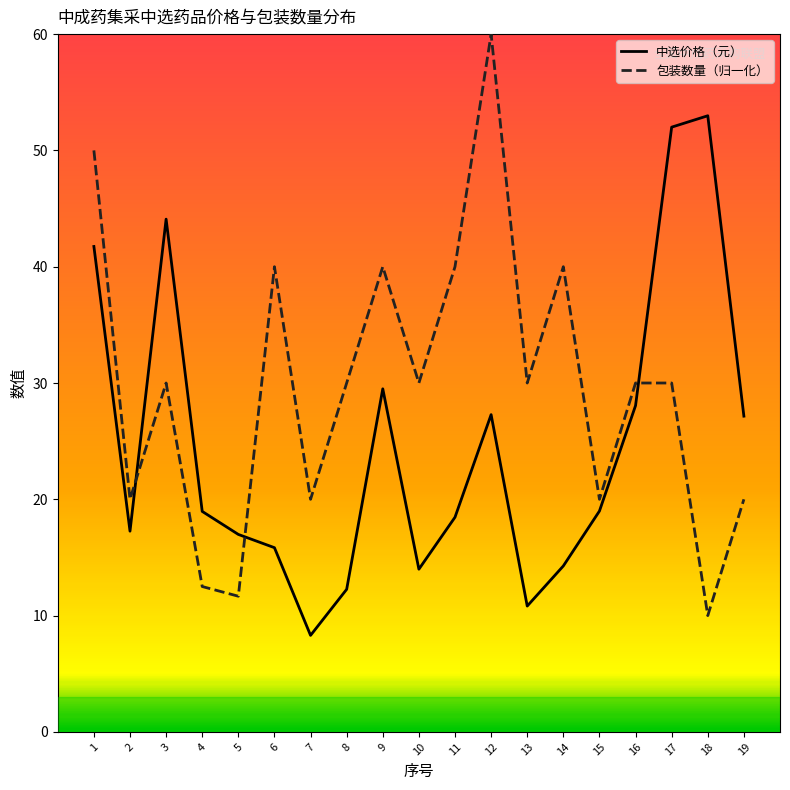

At how many categories does at least one series exceed 21?

14